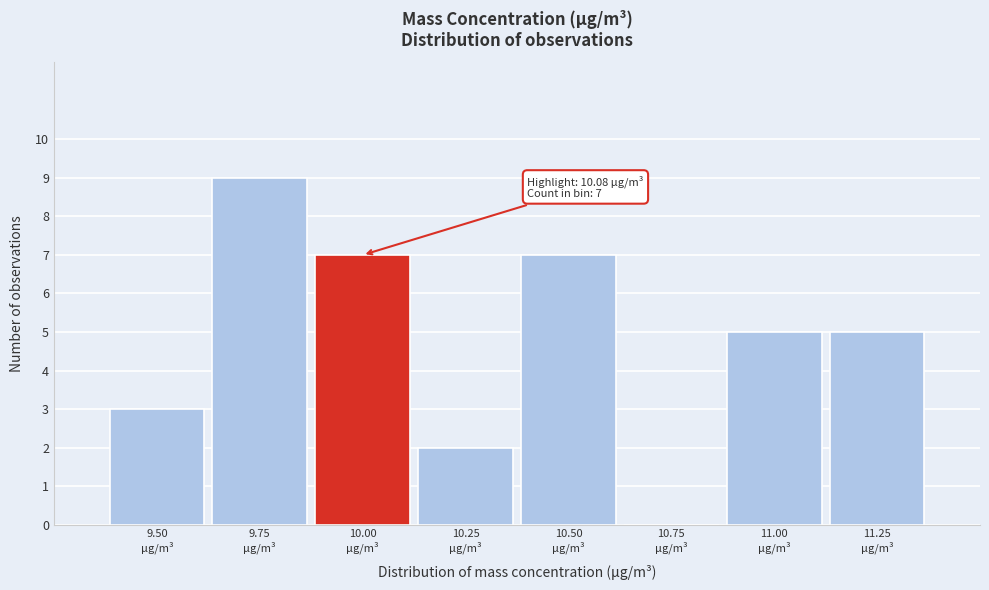

What is the sum of all values?

38